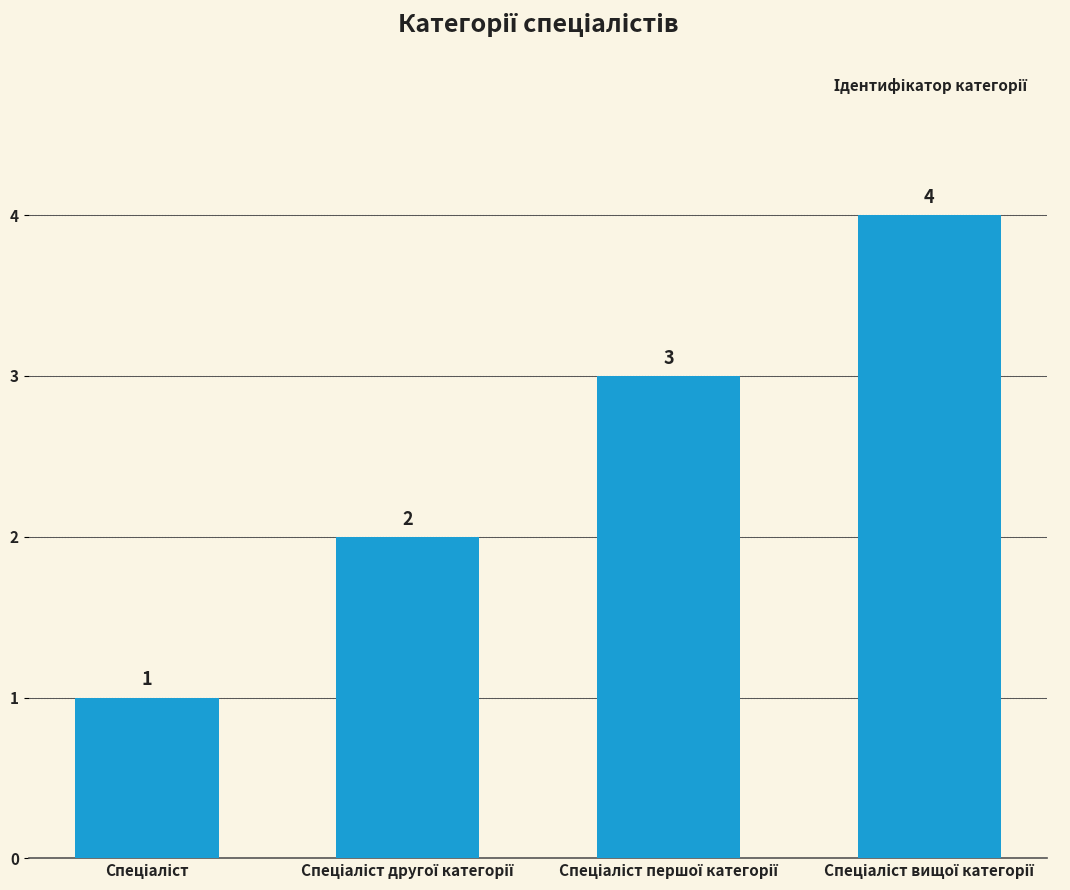

What is the greatest value displayed?

4